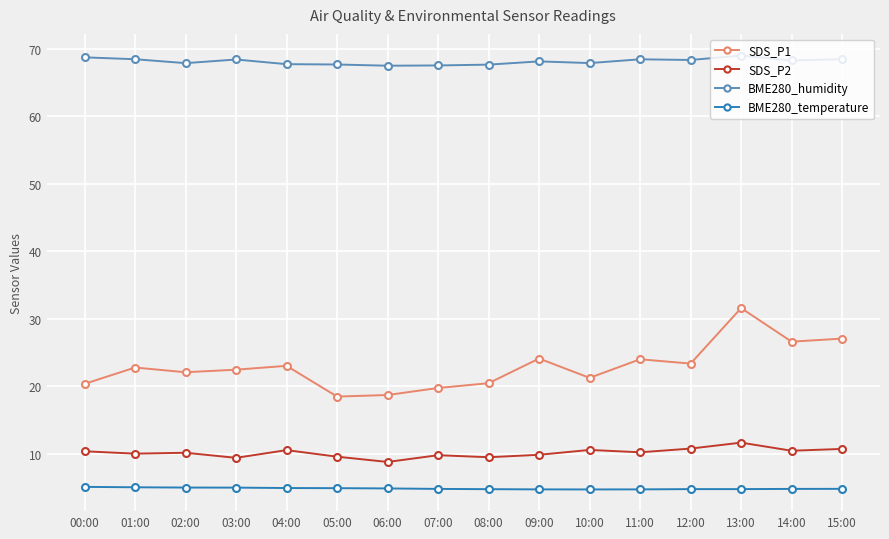

Which series has the largest range (max minus min)?

SDS_P1